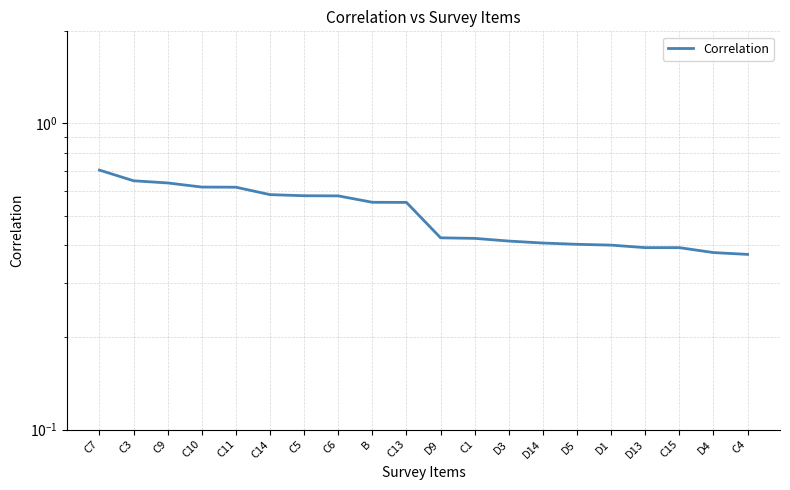

Where is the data nearest to the value 0?

C4